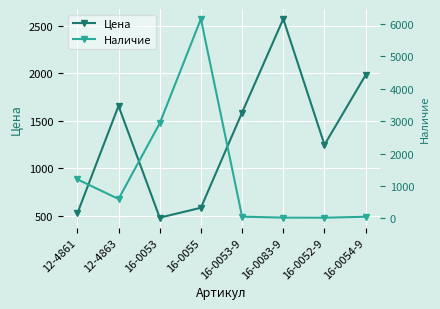

Which series changed the most between 16-0055 and 16-0053-9?

Наличие